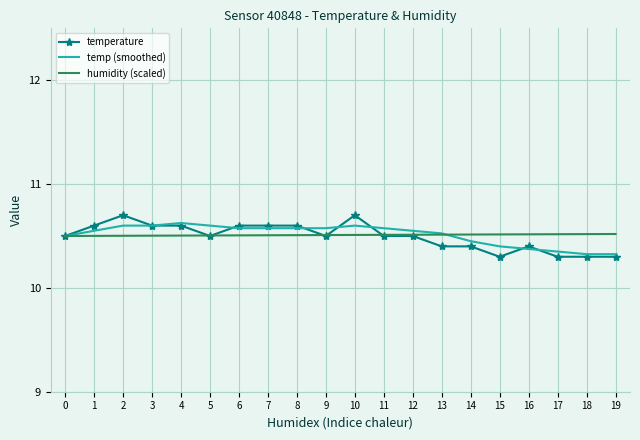

The value of humidity (scaled) at 12 is 13.9. True or false?

False